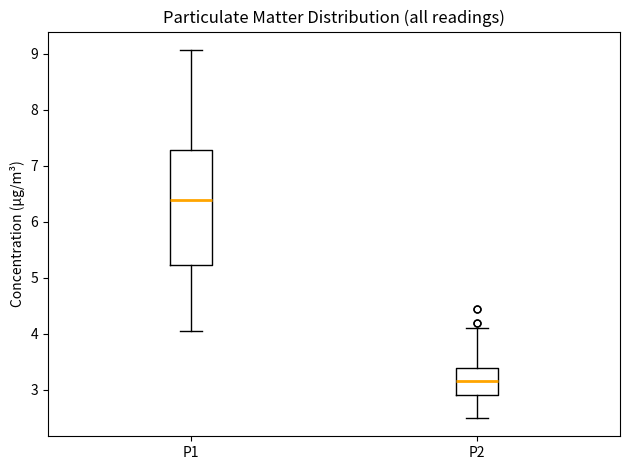

Reading left to right, read every box against the y-axis: the position of its median line, the range the box covers, and the ends of its whiskers. The values are not printed on the chart, so give them approximately, as read against the axis.

P1: median 6.4, box 5.2 to 7.3, whiskers 4.1 to 9.1
P2: median 3.2, box 2.9 to 3.4, whiskers 2.5 to 4.1